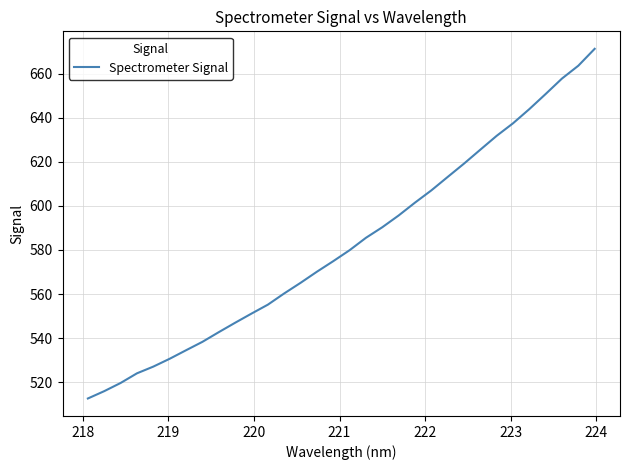

What is the minimum value shown in the chart?

512.5